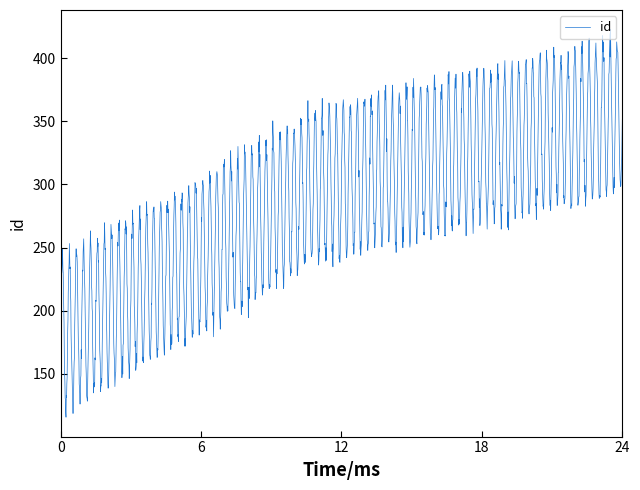

What is the minimum value shown in the chart?

115.5